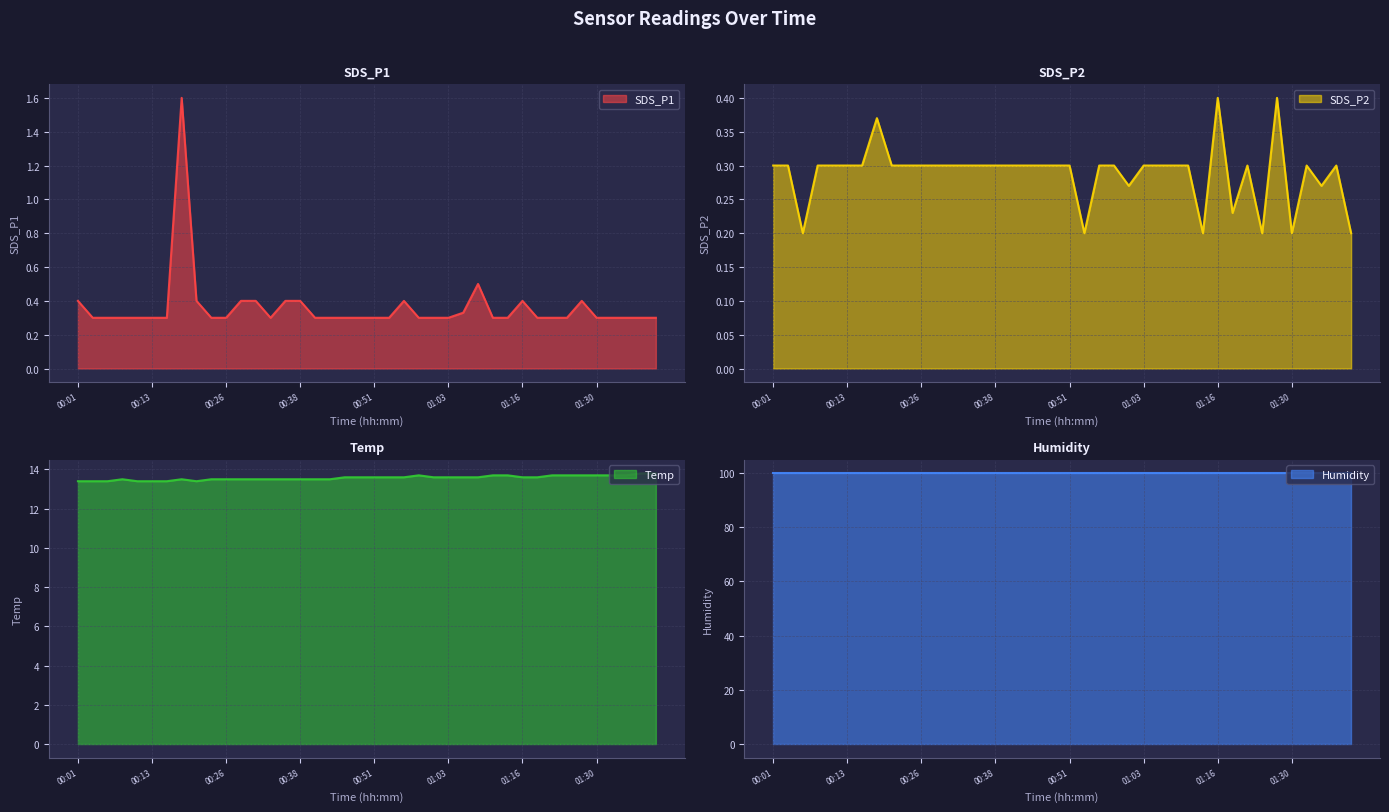

What is the label of the 11th point from the right?

01:13